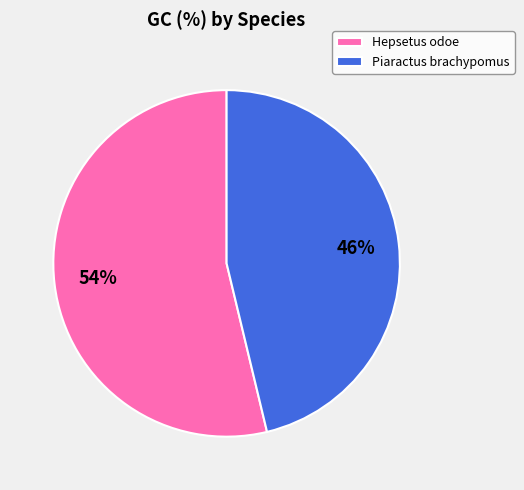

True or false: Piaractus brachypomus accounts for 51% of the total.

False